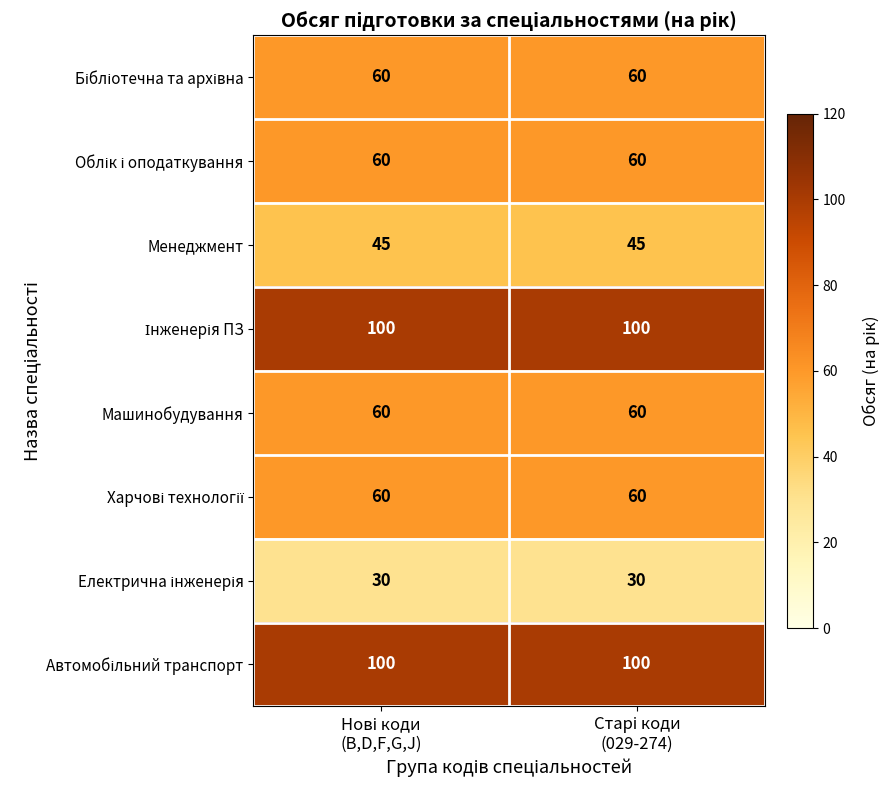

What is the smallest value displayed?

30